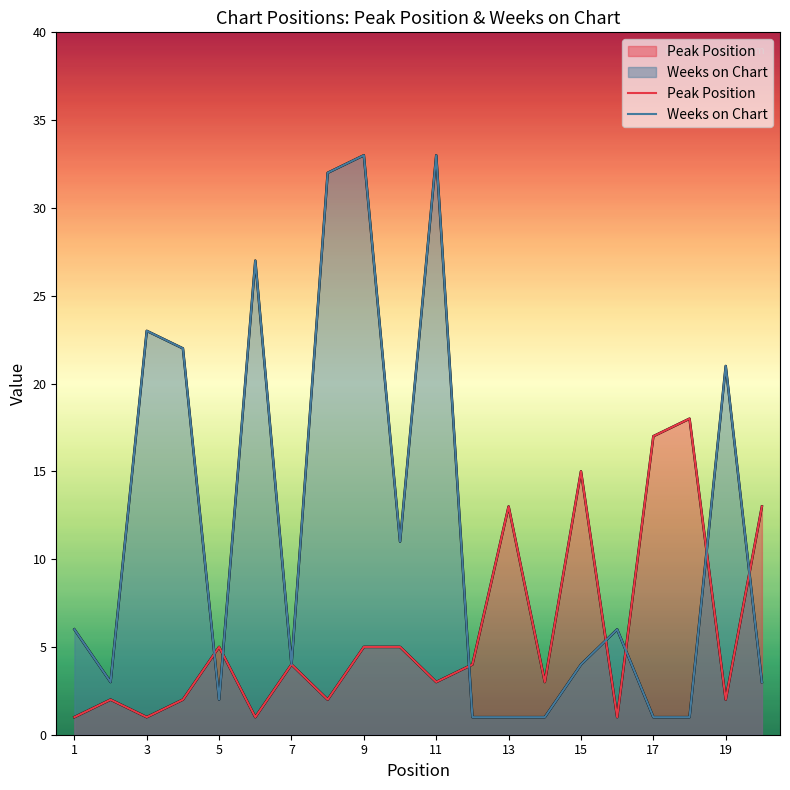

True or false: Peak Position and Weeks on Chart intersect in this chart.

True